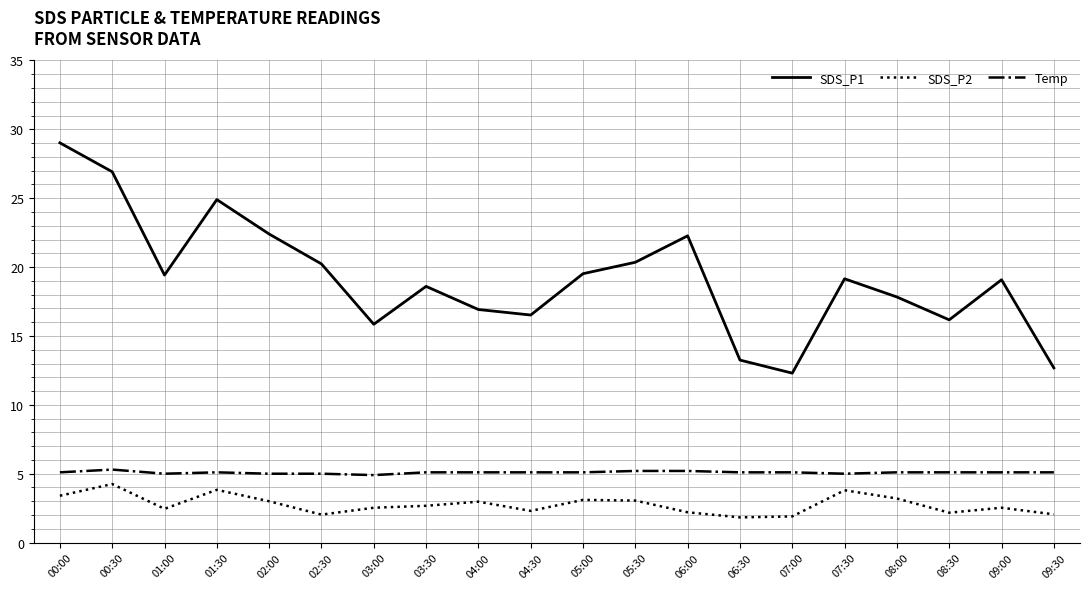

Rank the series at 03:00 from lowest to highest value.

SDS_P2, Temp, SDS_P1